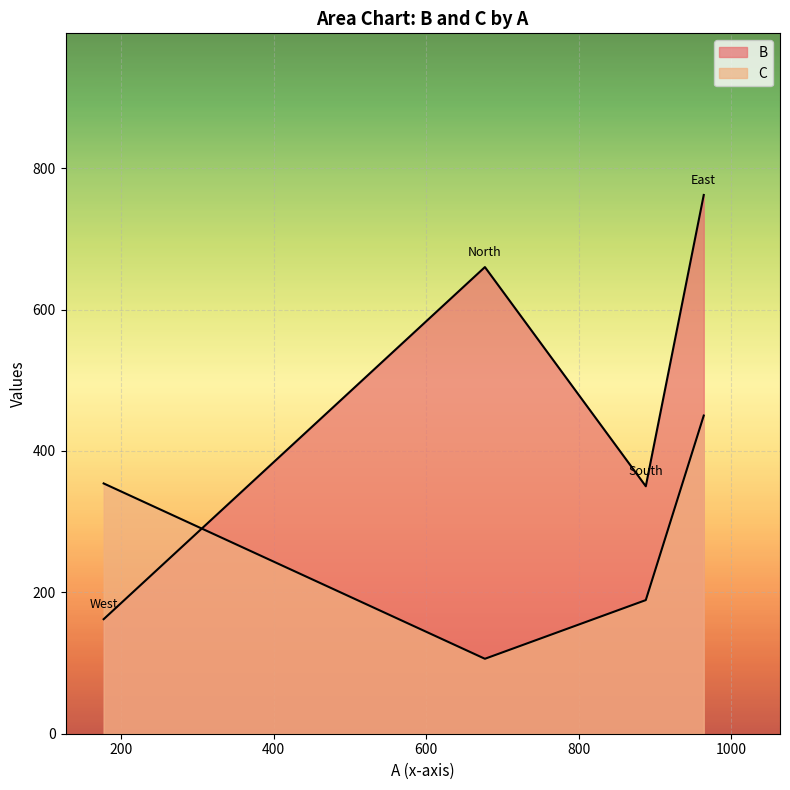

What is the maximum value shown in the chart?

762